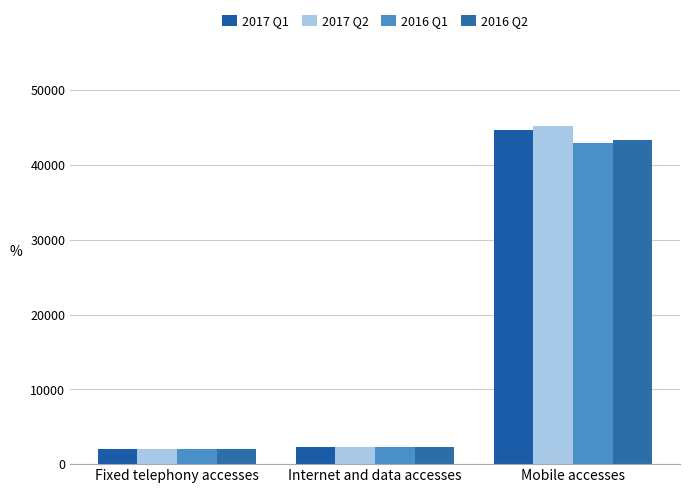

Reading left to right, list all the values displayed in this chart.

2017 Q1: 2000	2313	44675
2017 Q2: 1988	2297	45194
2016 Q1: 2003	2331	43008
2016 Q2: 2007	2330	43417